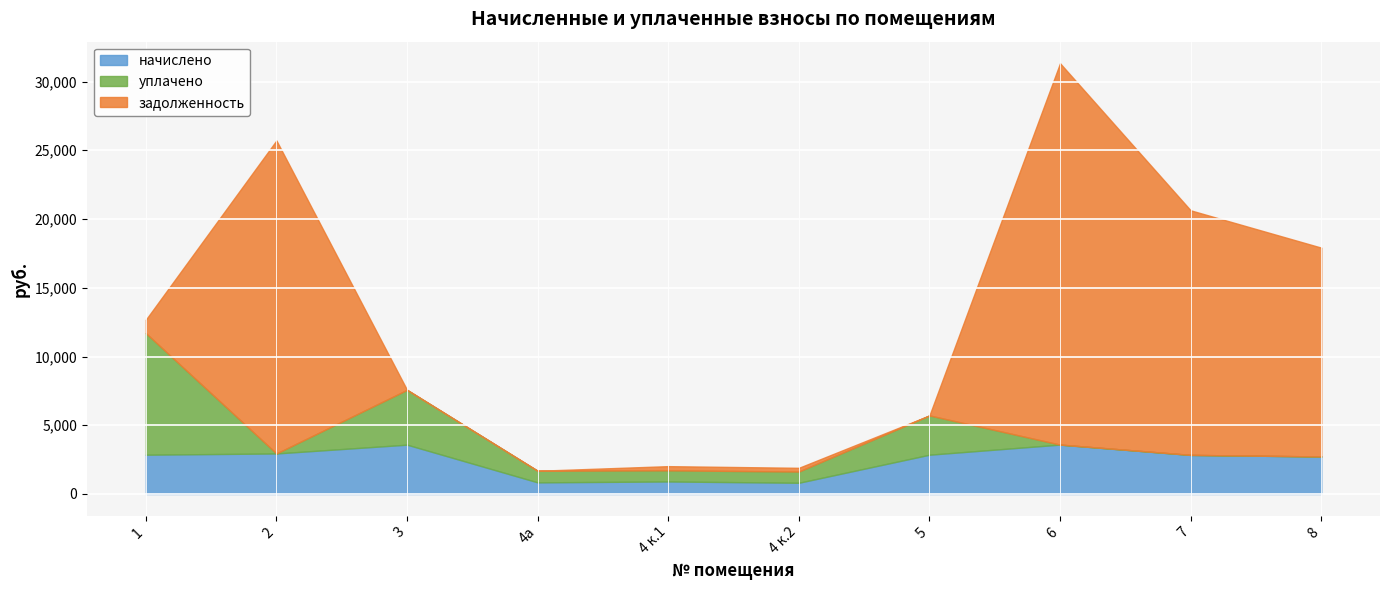

What is the total value across all series at 1?

12676.9